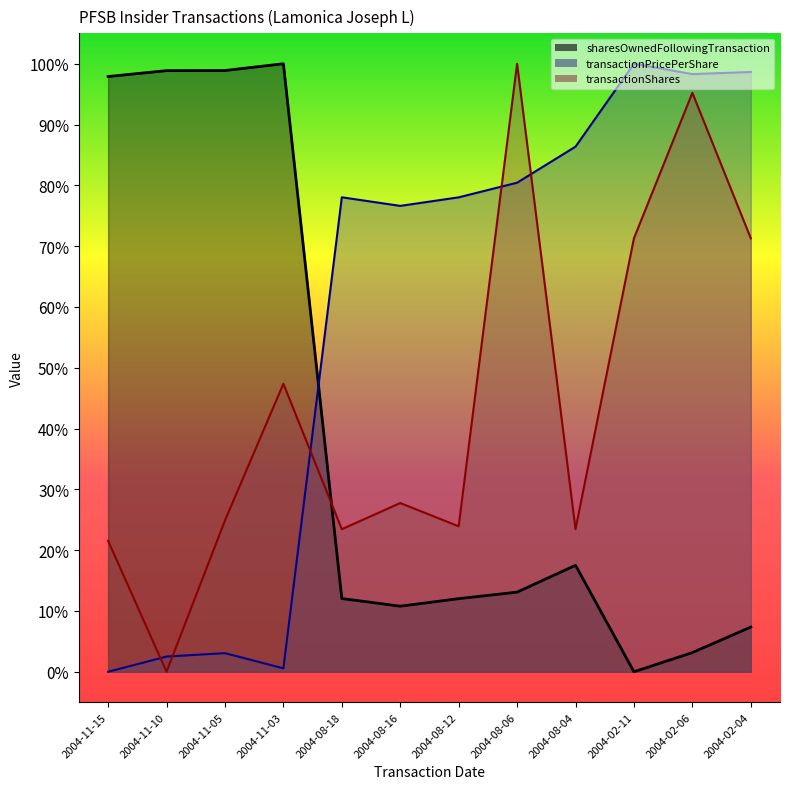

At which category does the chart reach its peak across all series?

2004-08-06